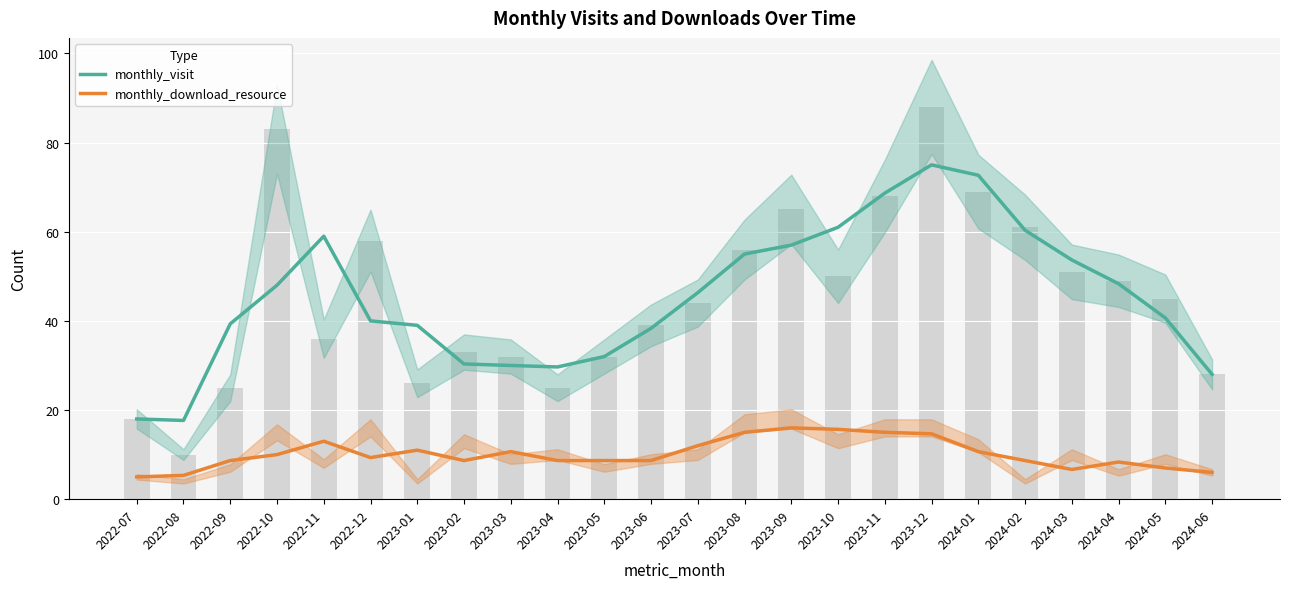

Count the number of categories in the chart.

24